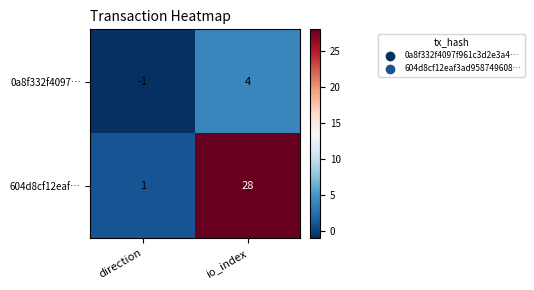

Between direction and io_index, which series saw the biggest shift?

604d8cf12eaf…